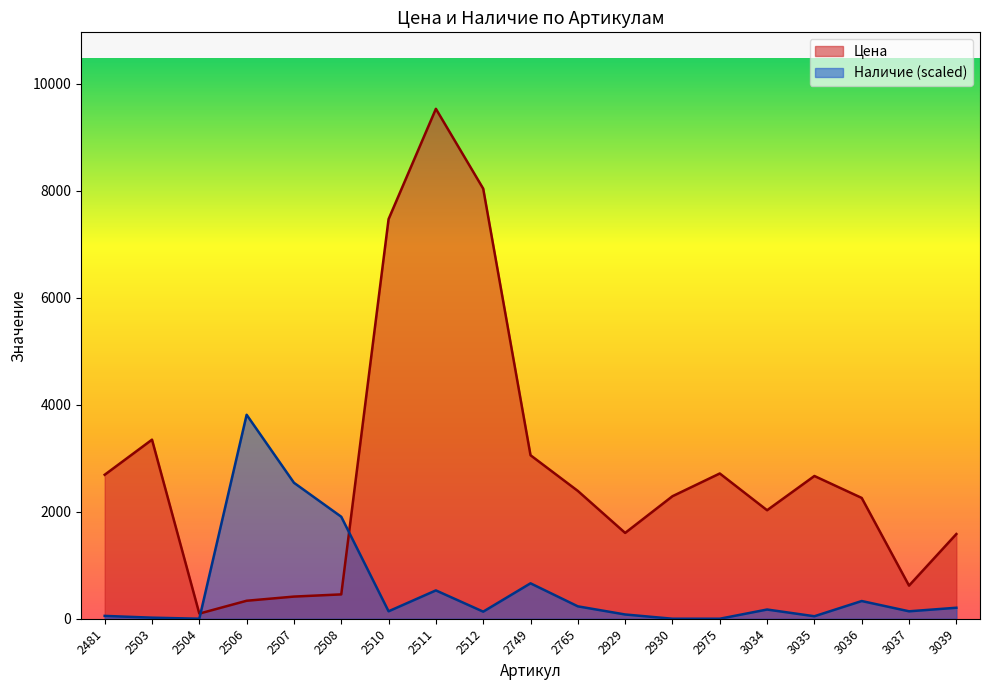

What is the value of the Наличие point at the 19th from the left?

205.2